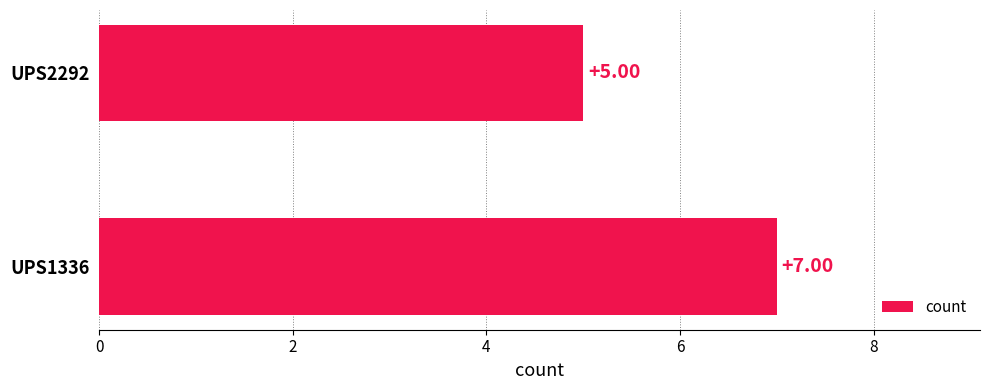

What is the difference between the maximum and minimum values?

2